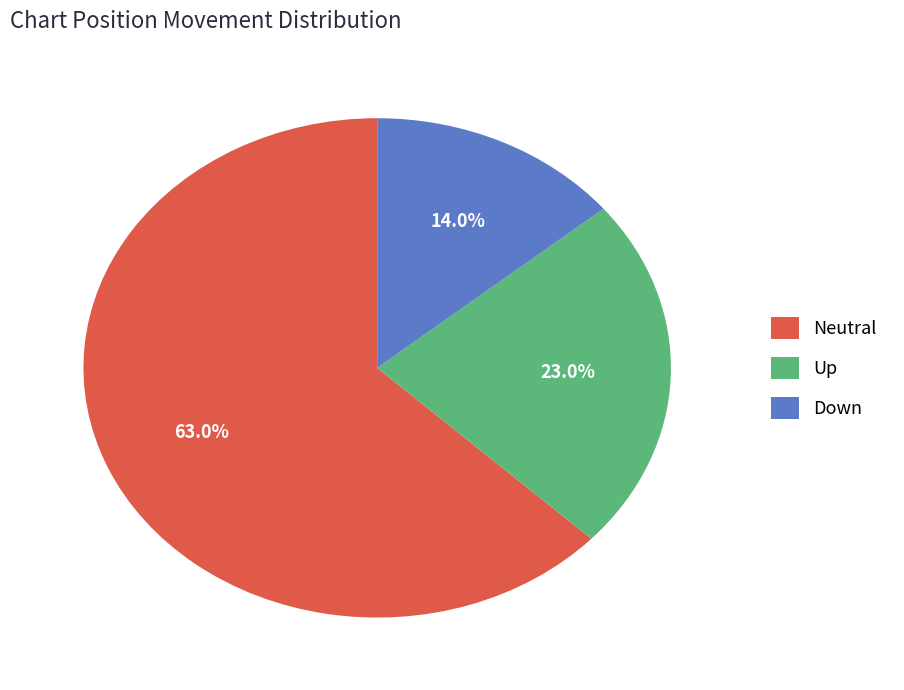

Is there any slice that represents more than half of the pie?

Yes